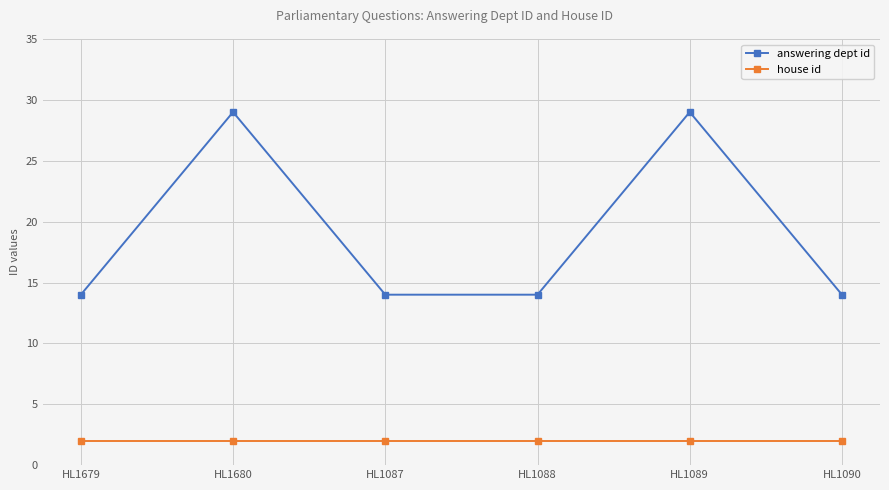

The answering dept id series shows 14 at HL1679. True or false?

True